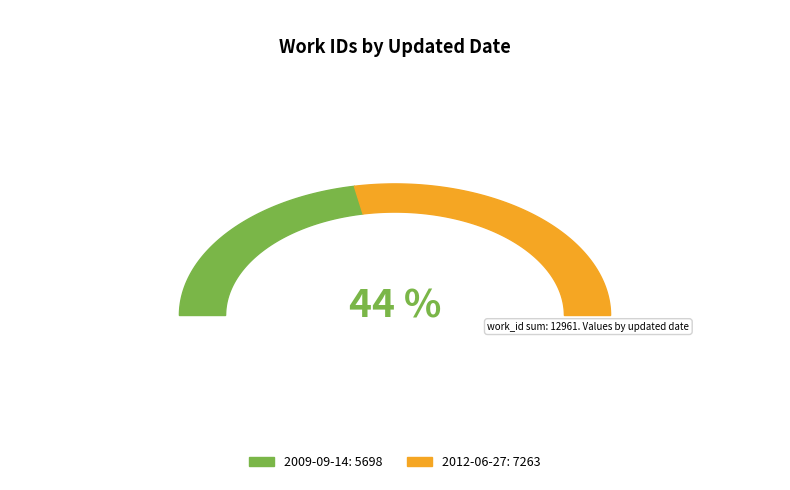

To the nearest percent, what is the difference between the 2012-06-27 and 2009-09-14 slice percentages?

12%